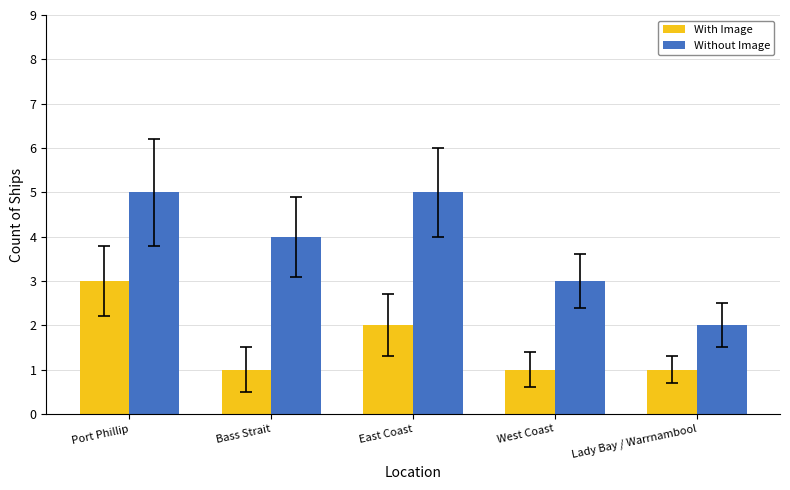

Count the number of categories in the chart.

5